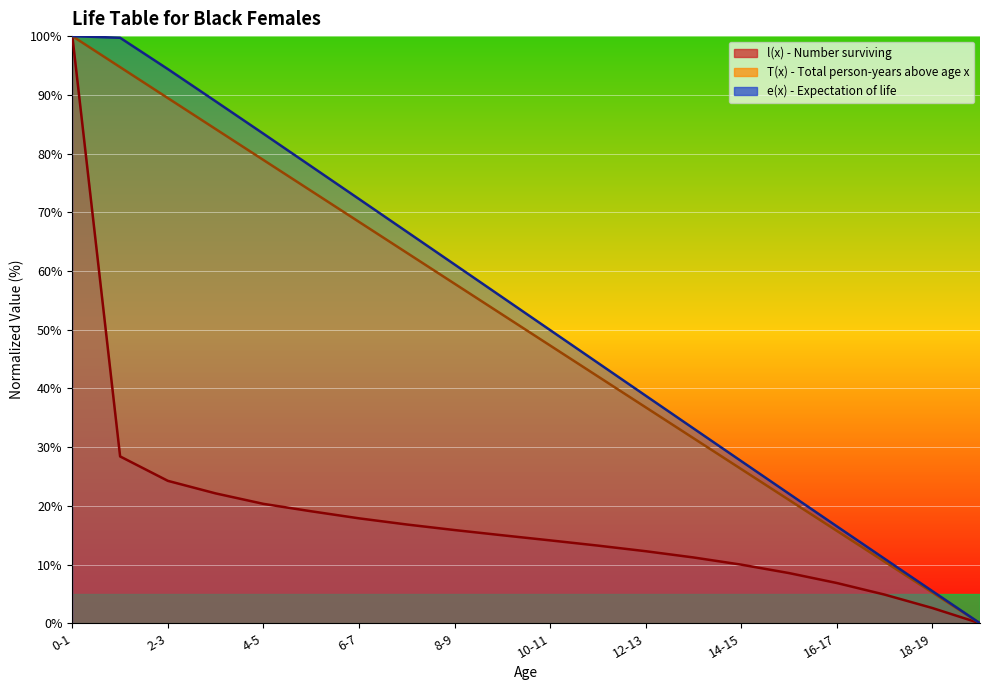

Which category has the lowest value in the l(x) series?

19-20